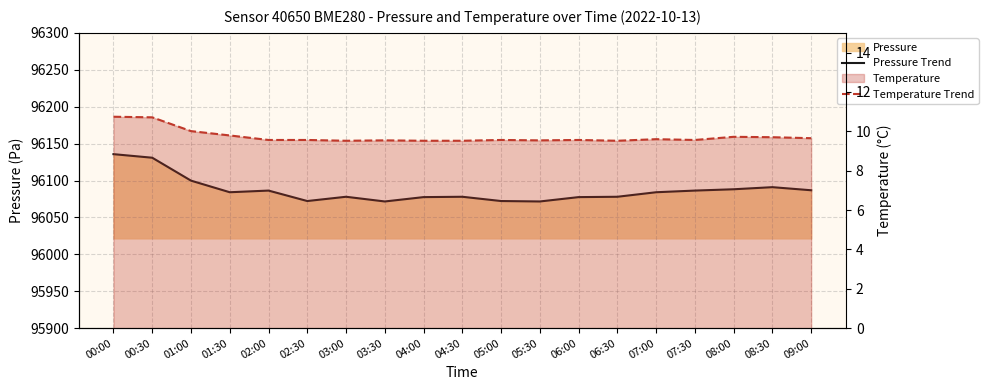

What is the maximum value for Temperature Trend?

10.7